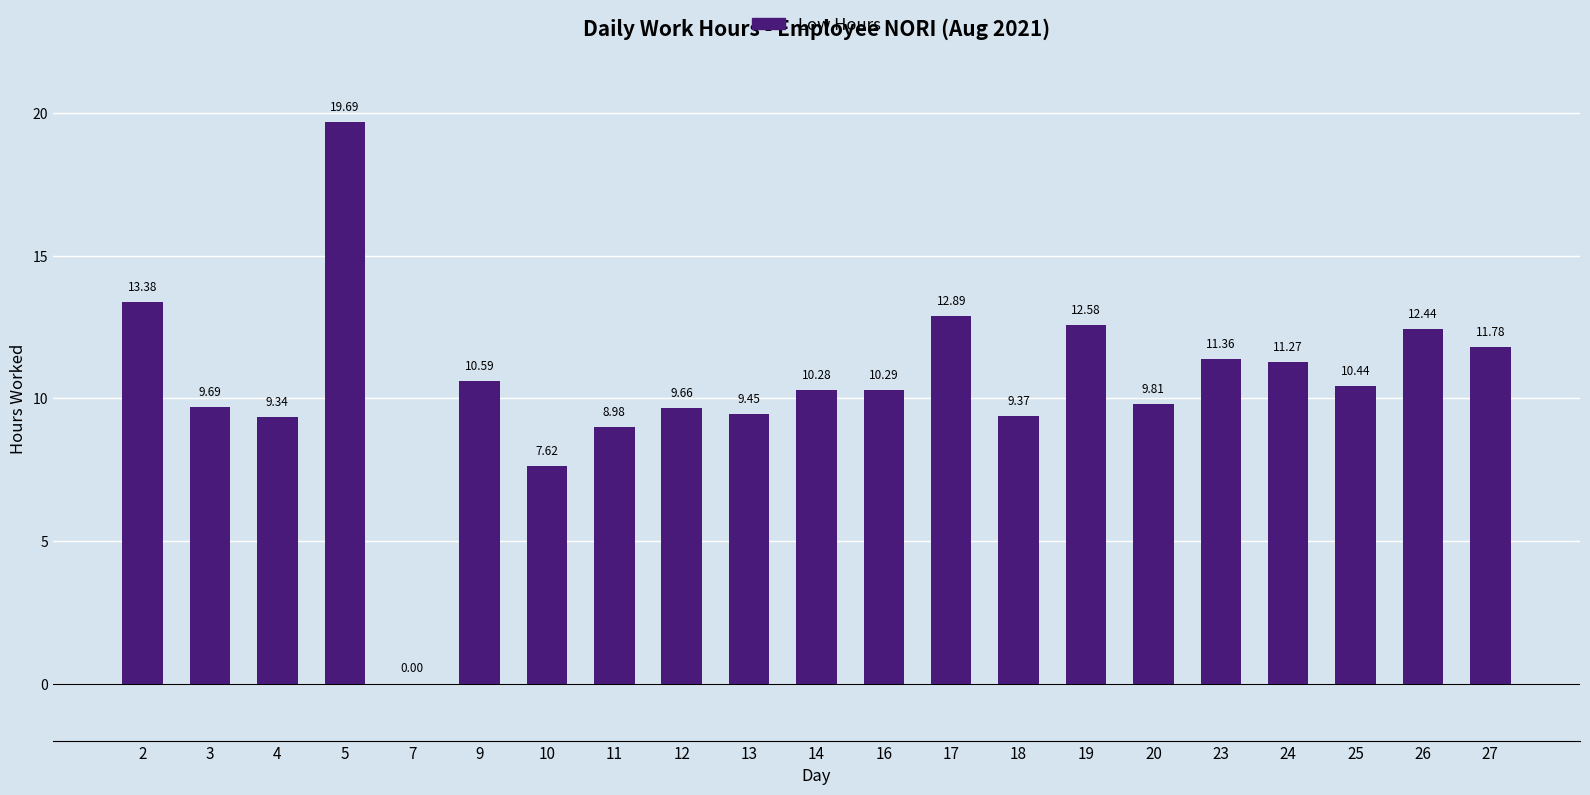

Does the chart contain stacked bars?

No